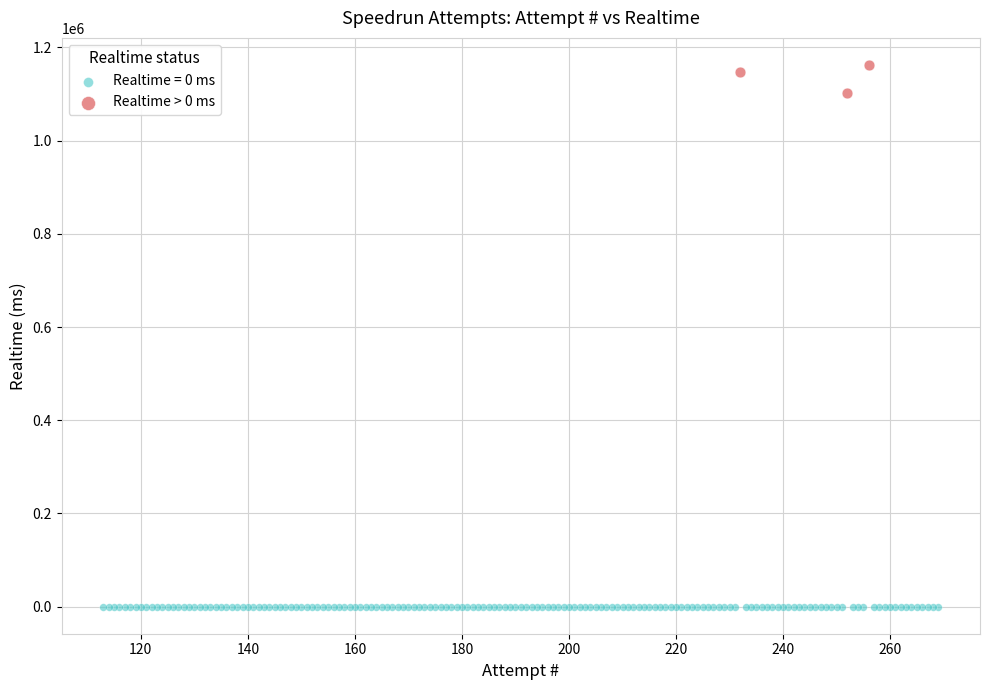

Which series reaches the minimum Y coordinate?

Realtime = 0 ms